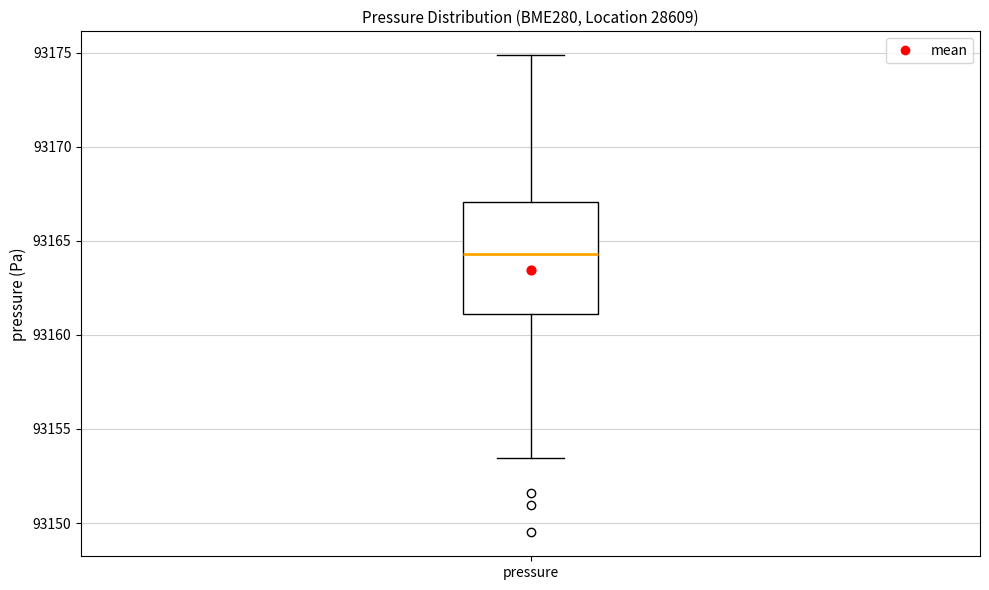

Transcribe this box plot: give where the median line is, the range the box spans, and where the two whiskers end, as read against the y-axis. The values are not printed on the chart, so give them approximately, as read against the axis.

median 93164.5, box 93161.0 to 93167.0, whiskers 93153.5 to 93175.0